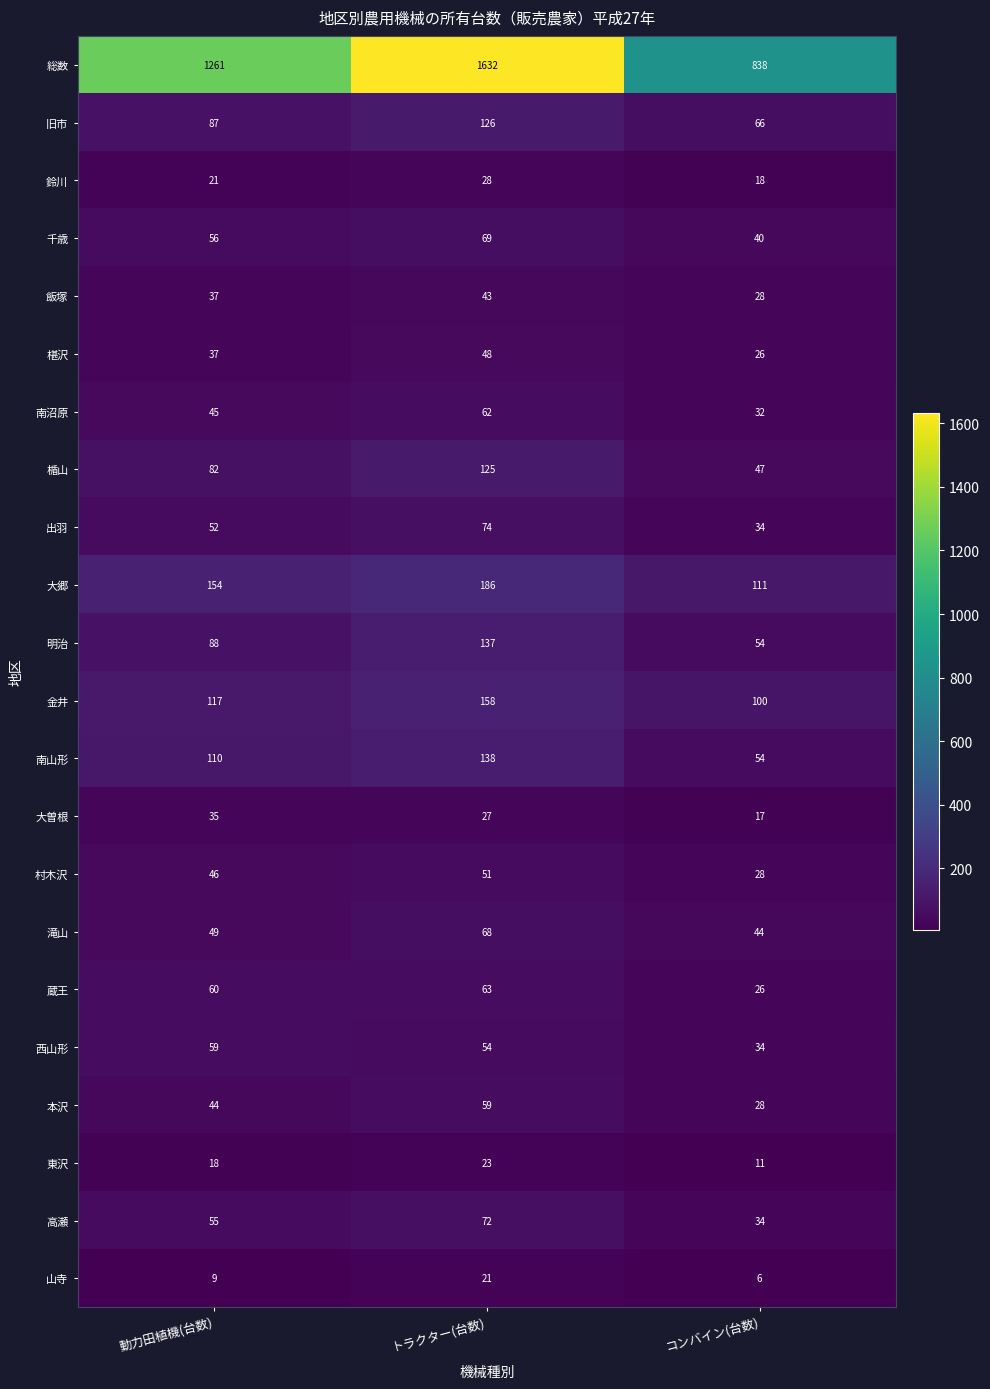

How many distinct data groups are displayed?

22